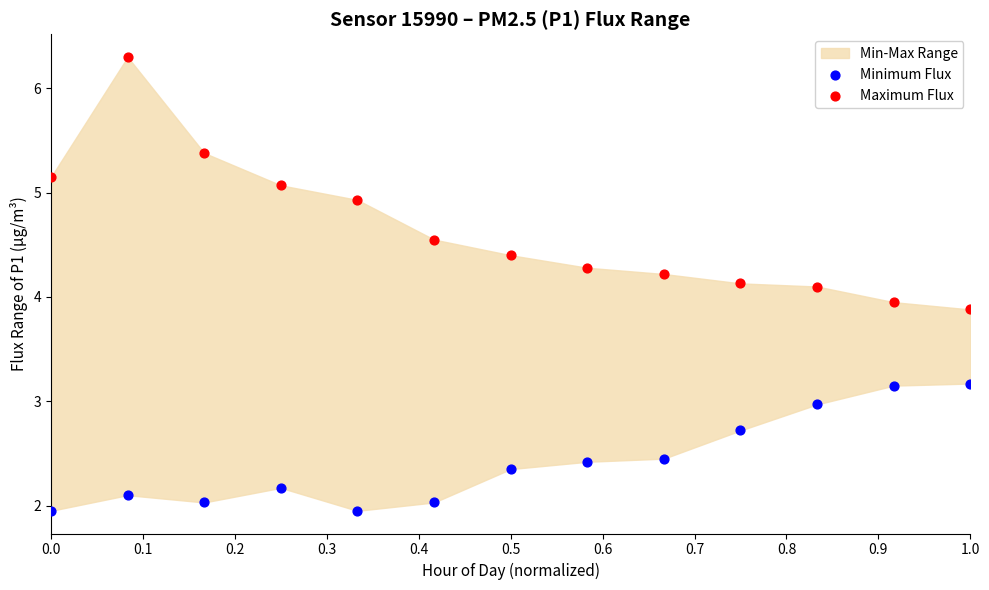

Which series contains the highest Y value?

Maximum Flux